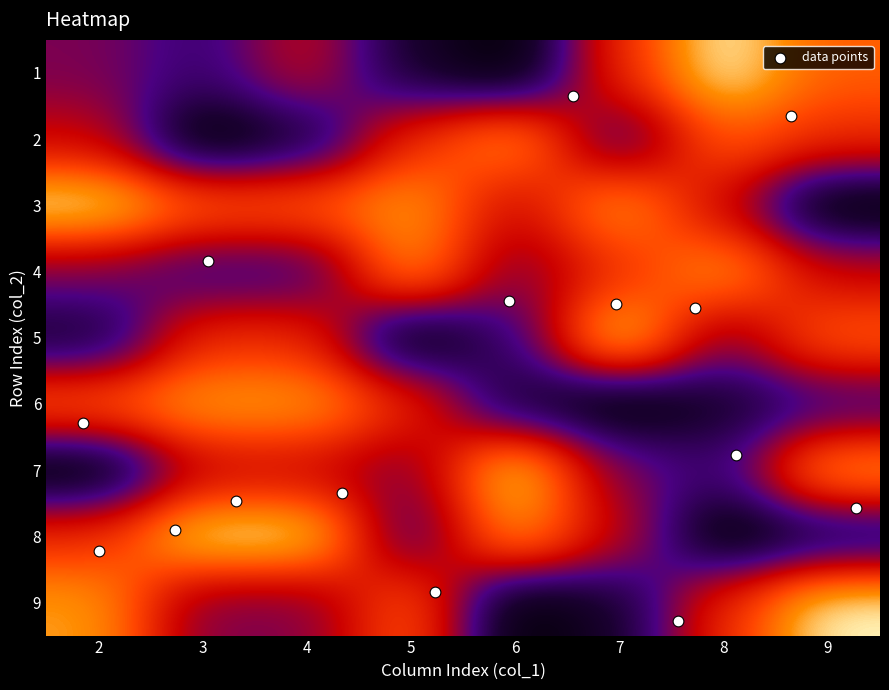

How many 7 values are between 4 and 8?

5